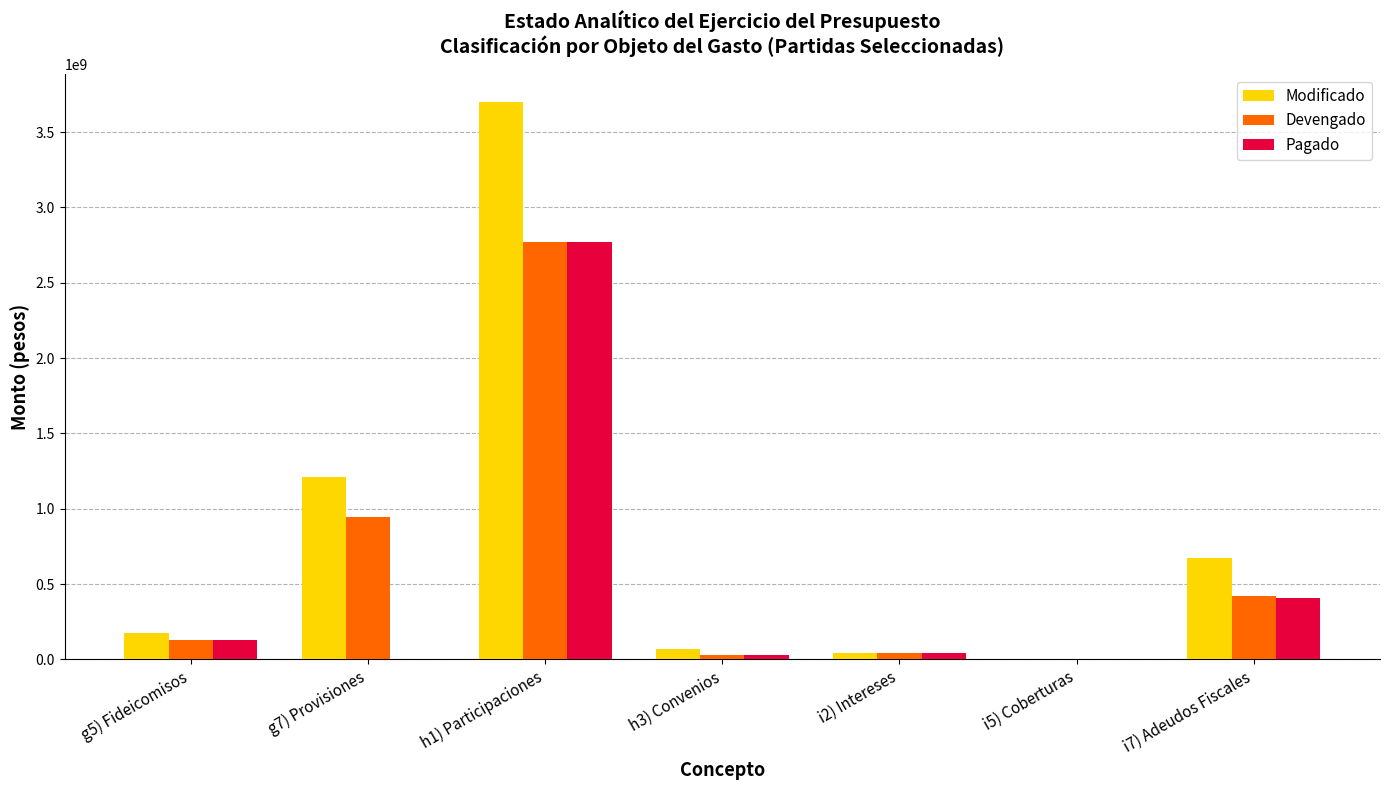

Is the value of Modificado at i5) Coberturas greater than the value of Devengado at g5) Fideicomisos?

No